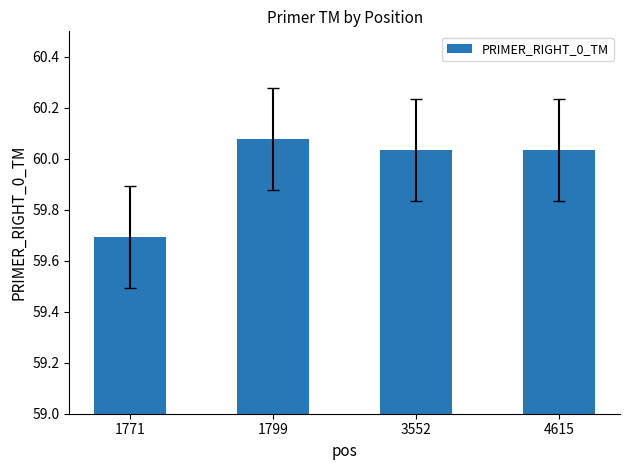

Does the chart contain stacked bars?

No